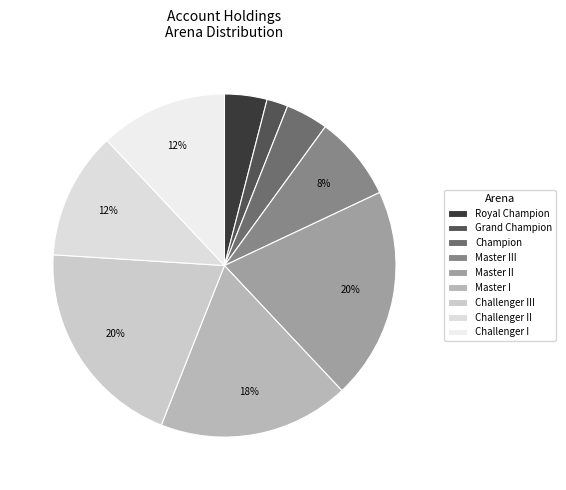

How many segments does this pie chart have?

9